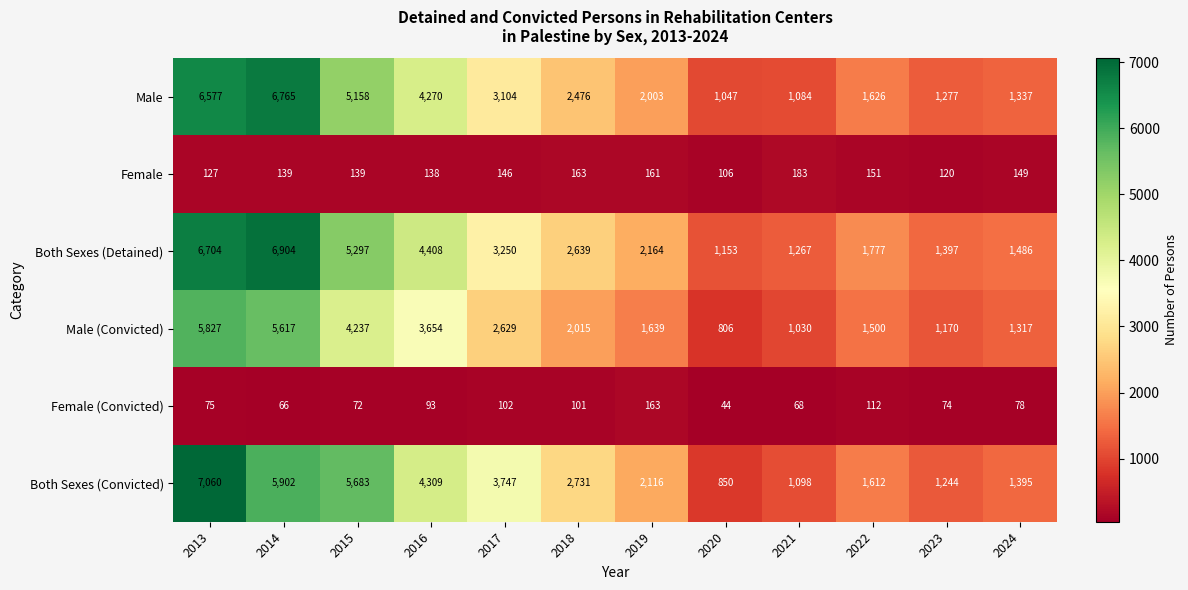

How many values in the Male (Convicted) series are below 2015?

6